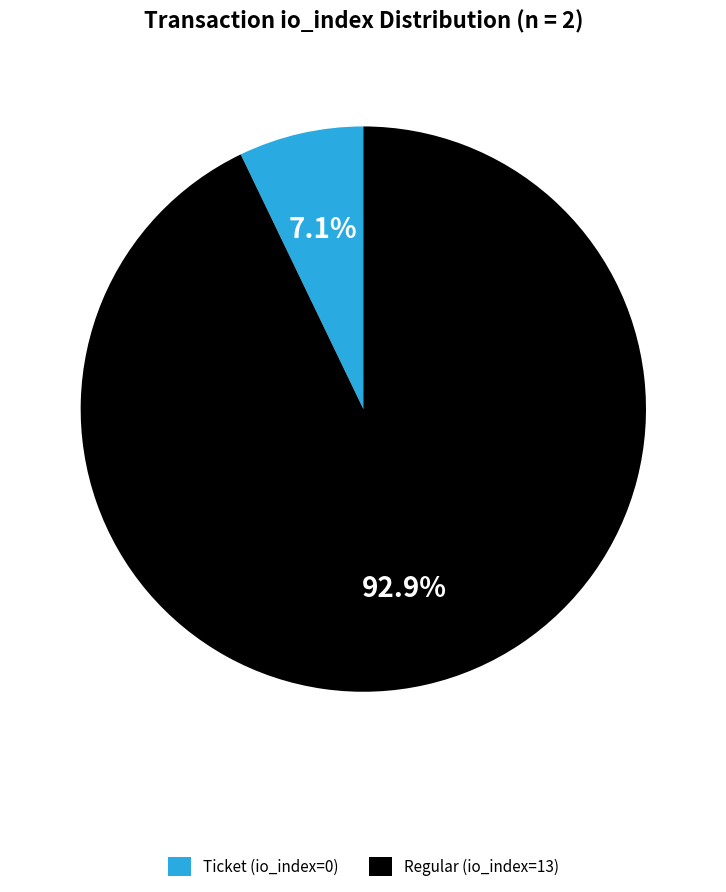

To the nearest percent, what is the combined percentage of Ticket (io_index=0) and Regular (io_index=13)?

100%